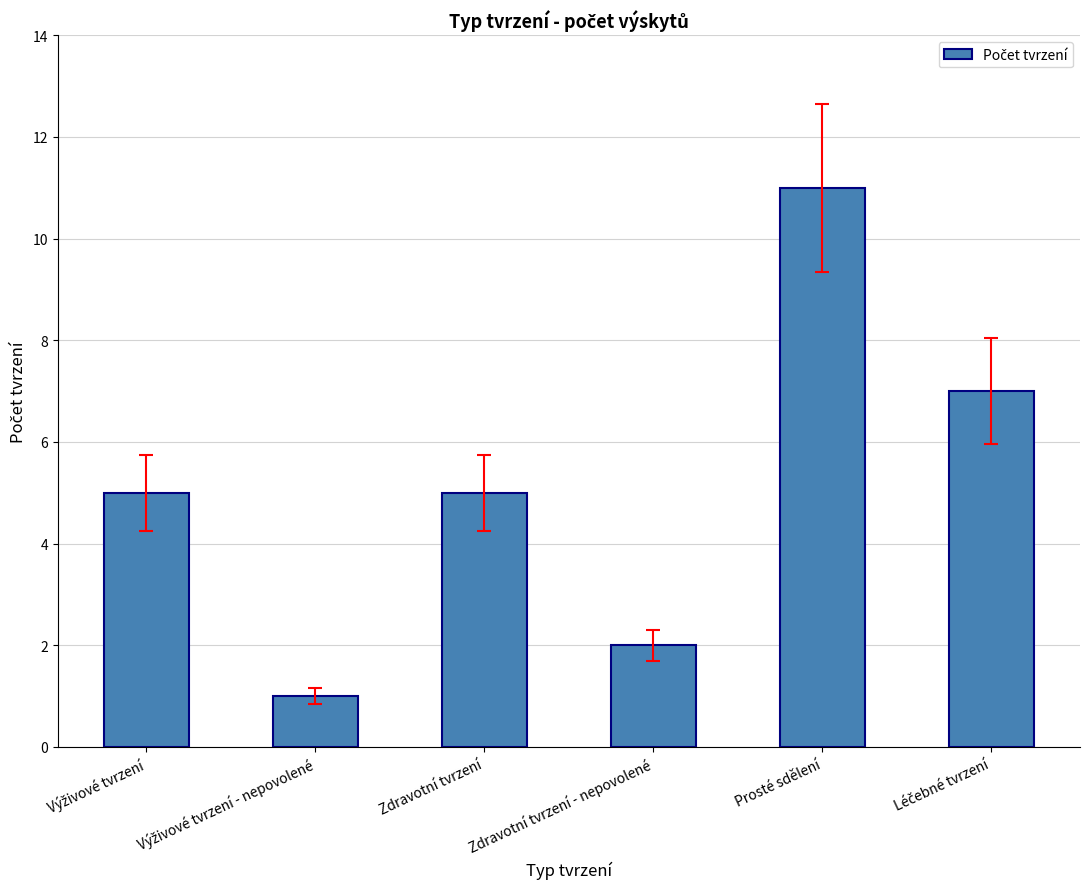

Is it true that the value at Zdravotní tvrzení is 5?

True